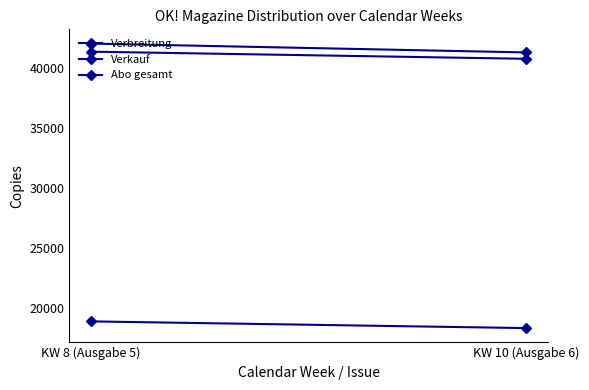

Reading left to right, what are all the values shown in this chart?

Verbreitung: KW 8 (Ausgabe 5)=42006	KW 10 (Ausgabe 6)=41268
Verkauf: KW 8 (Ausgabe 5)=41331	KW 10 (Ausgabe 6)=40738
Abo gesamt: KW 8 (Ausgabe 5)=18888	KW 10 (Ausgabe 6)=18331